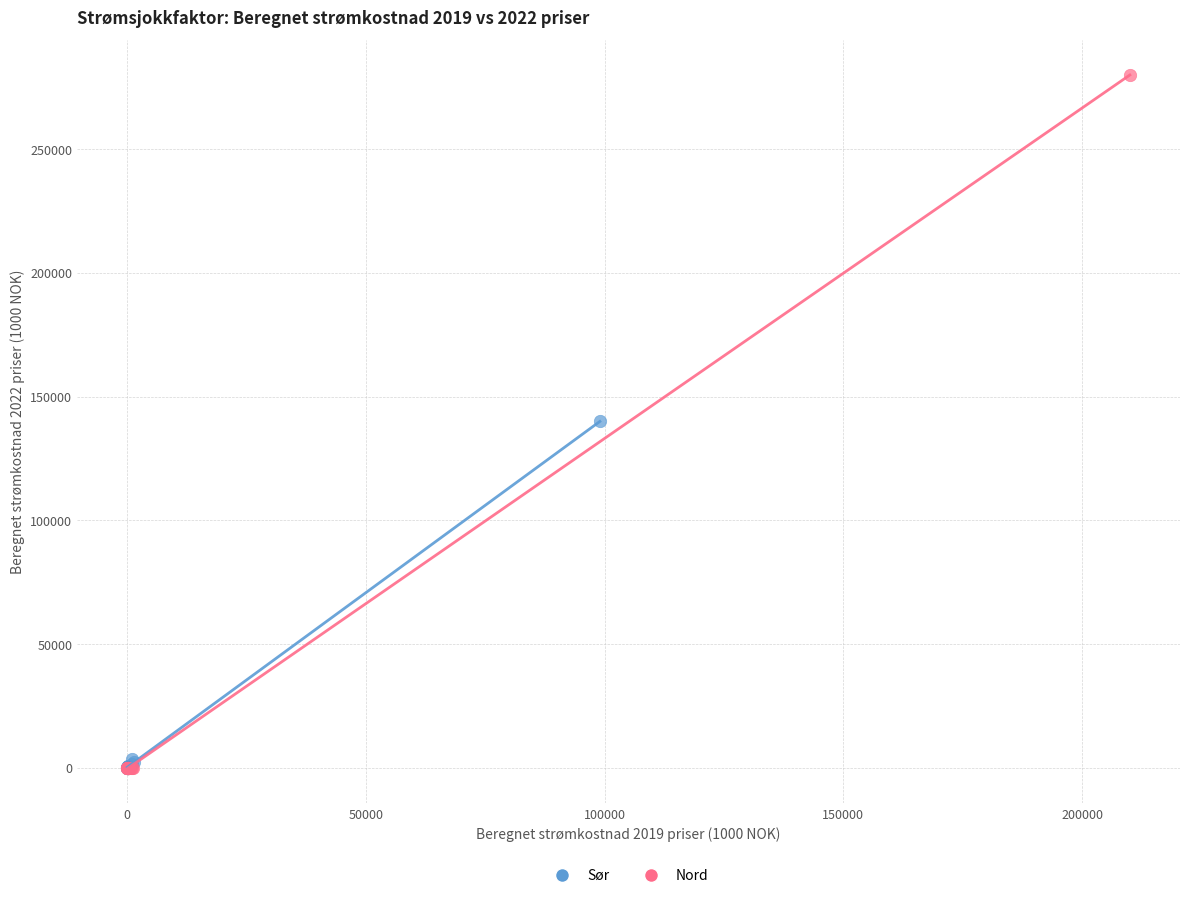

Which series contains the highest Y value?

Nord